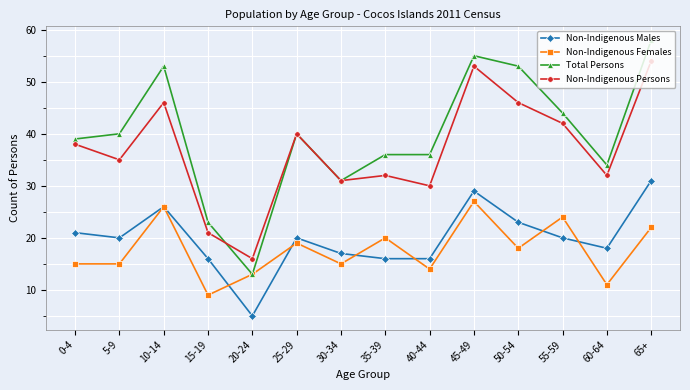

How many interior local peaks does the Non-Indigenous Females series have?

5